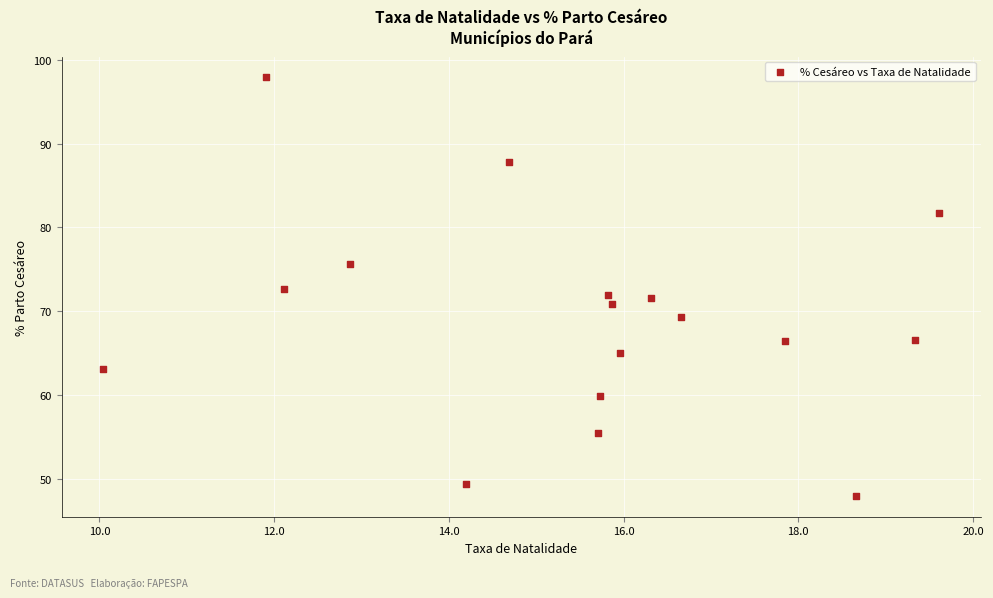

What is the range of X values (max minus min)?

9.6